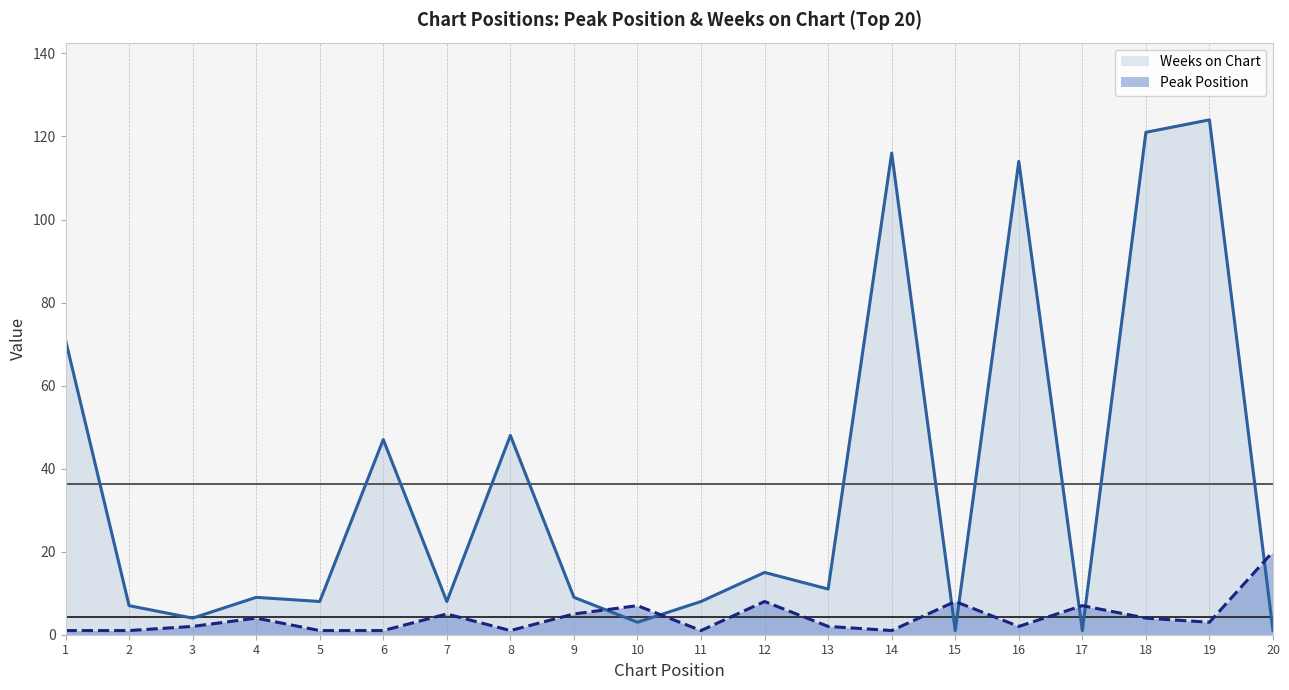

Is the value of Weeks on Chart at 18 greater than the value of Peak Position at 11?

Yes